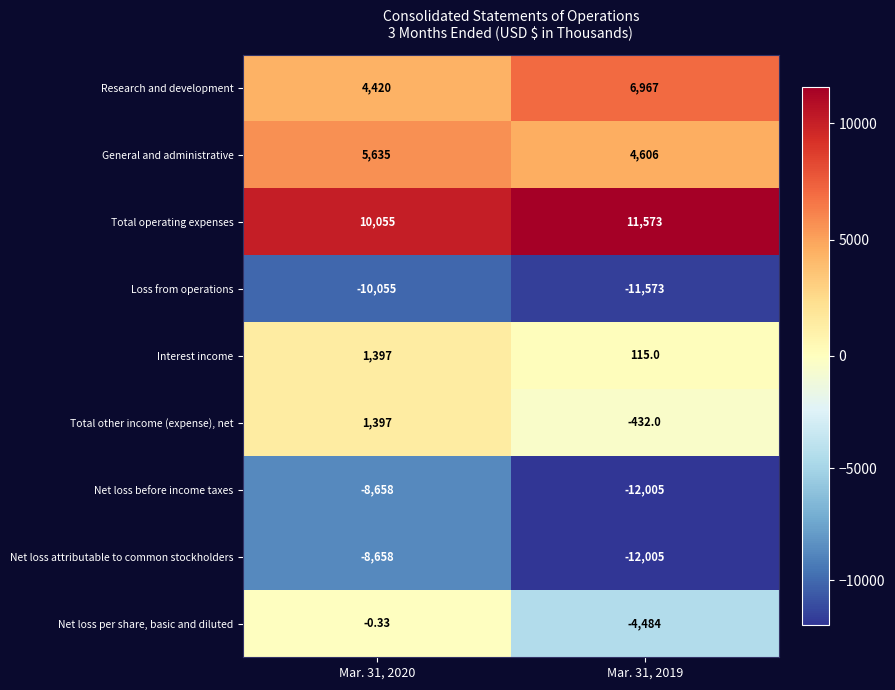

Between Mar. 31, 2020 and Mar. 31, 2019, which series saw the biggest shift?

Net loss per share, basic and diluted